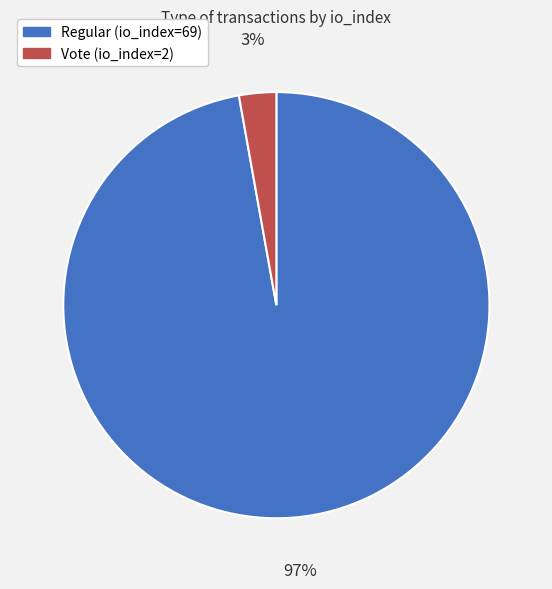

Which has a higher value, Vote (io_index=2) or Regular (io_index=69)?

Regular (io_index=69)